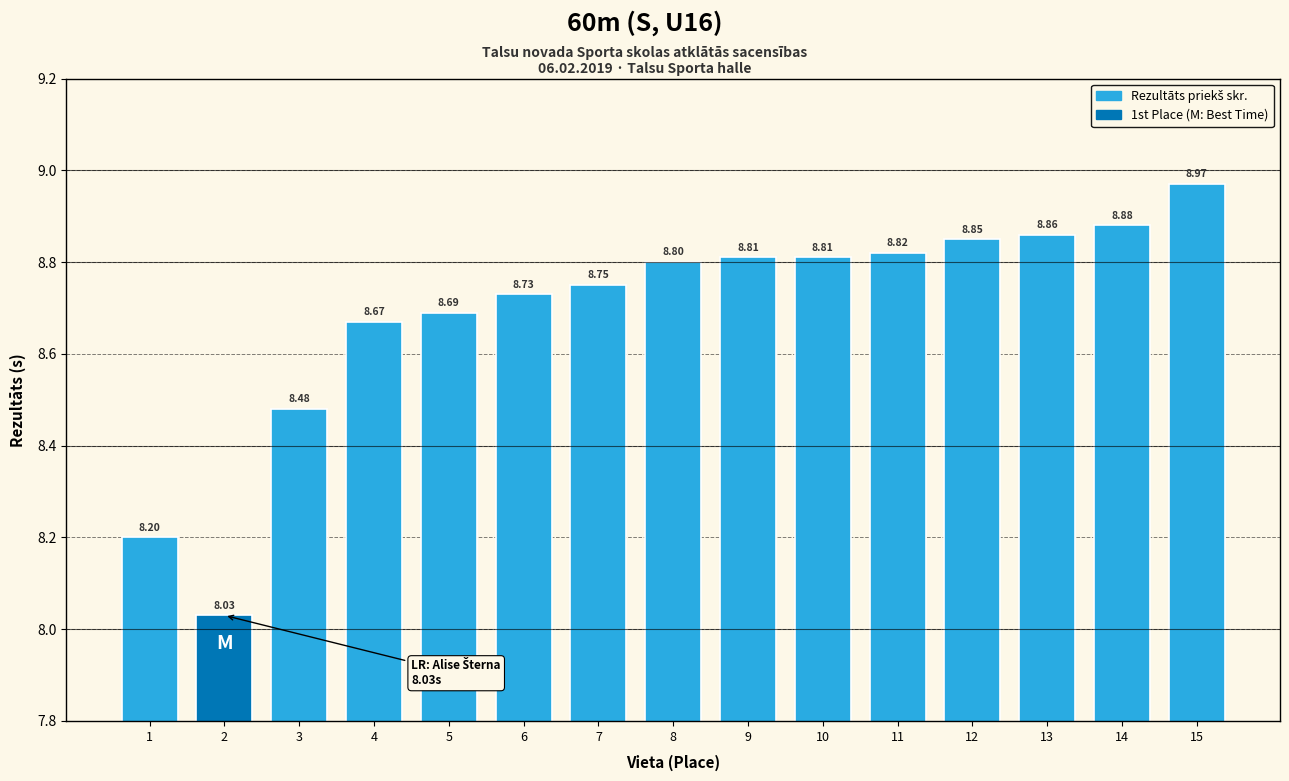

How many bars are there in total?

15